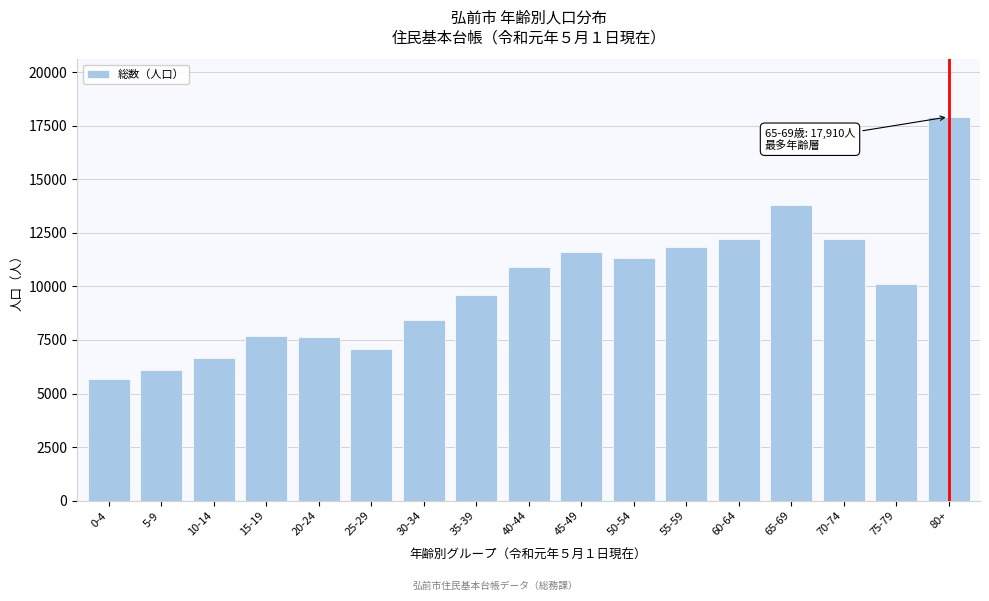

The value at 5-9 is 6079. True or false?

True